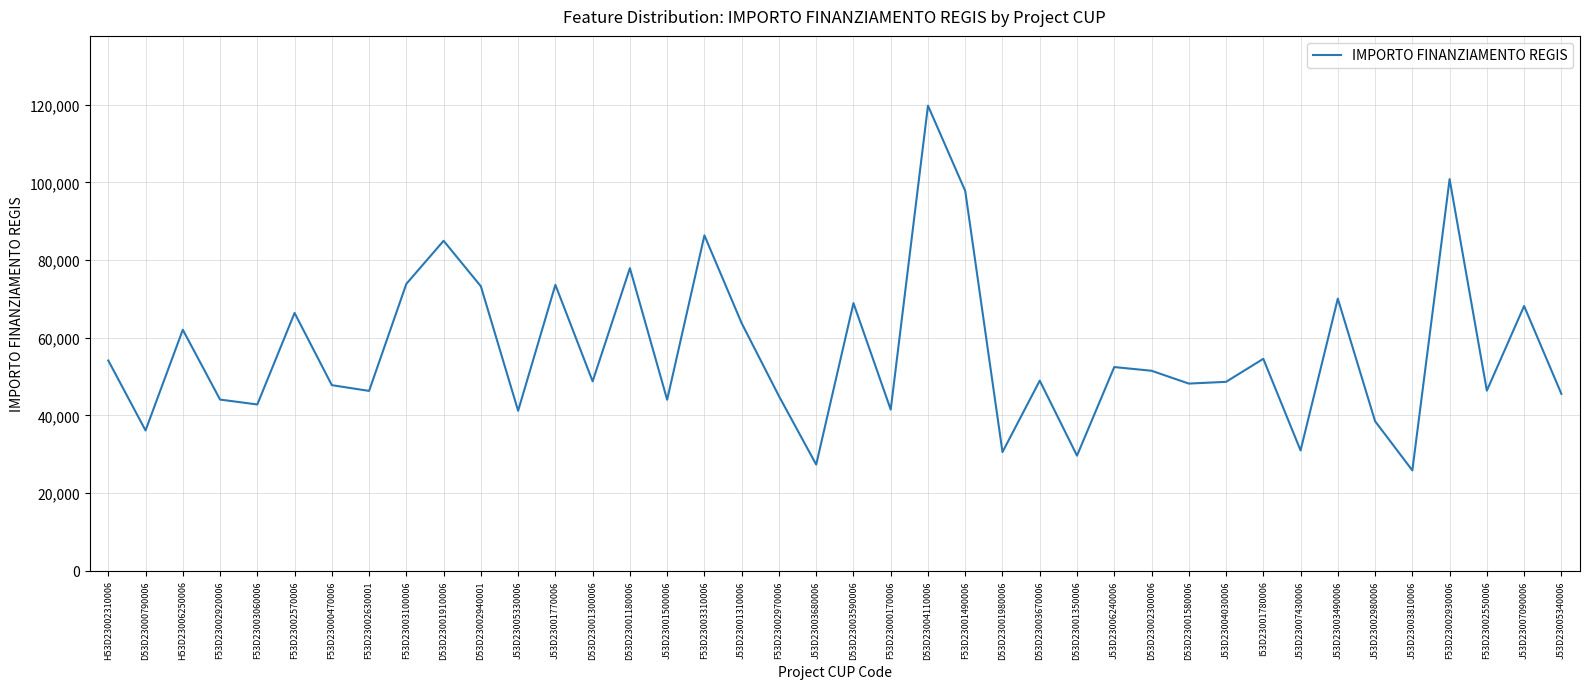

Which category has the highest value across all series?

D53D23004110006